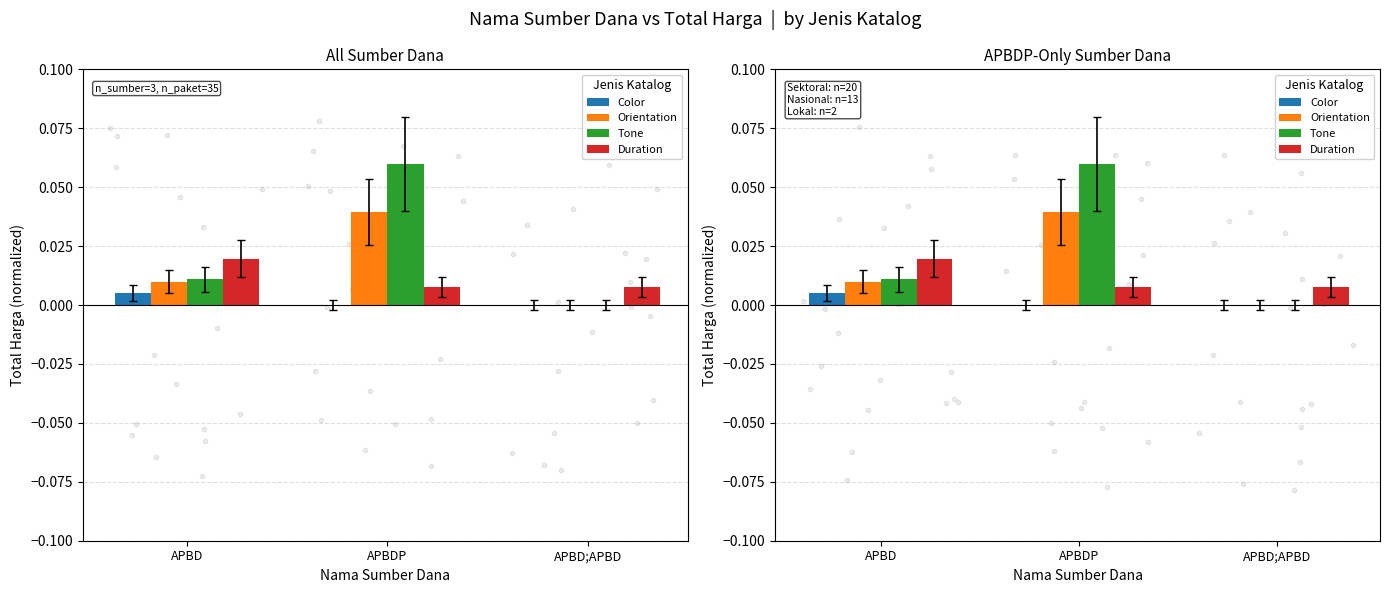

At how many categories does at least one series exceed 0?

3